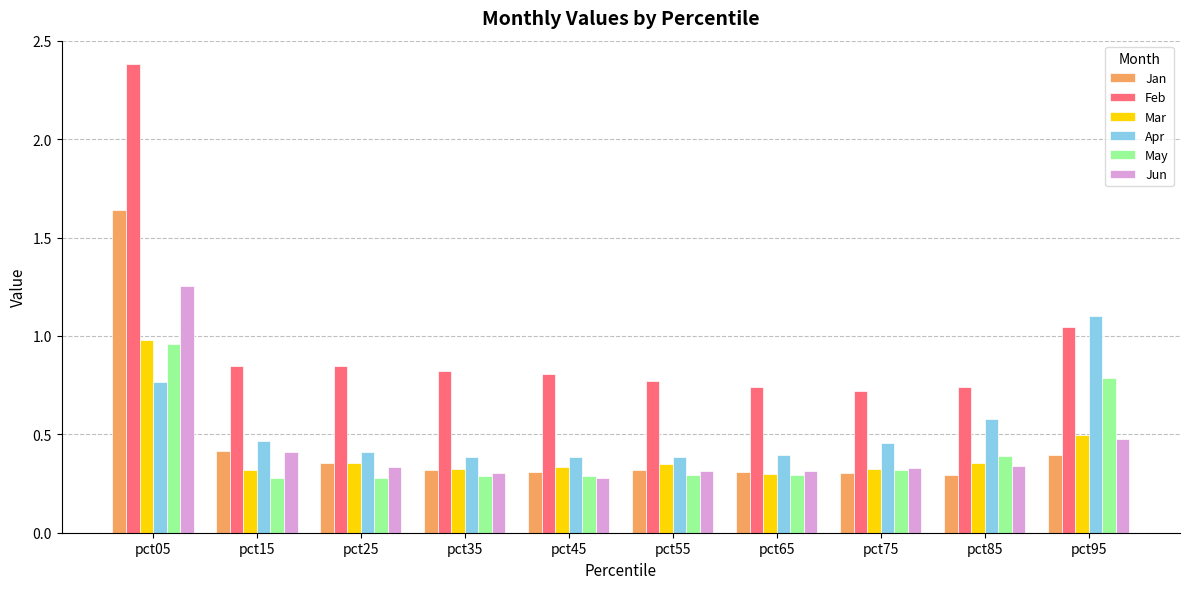

Which category has the highest value in the Jan series?

pct05